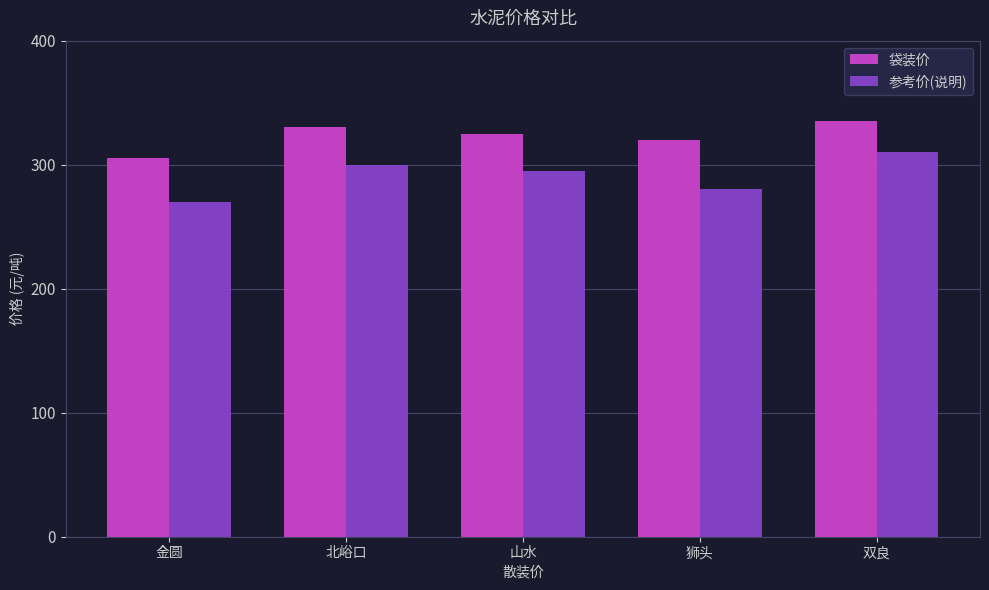

What is the label of the 4th bar from the right?

北峪口